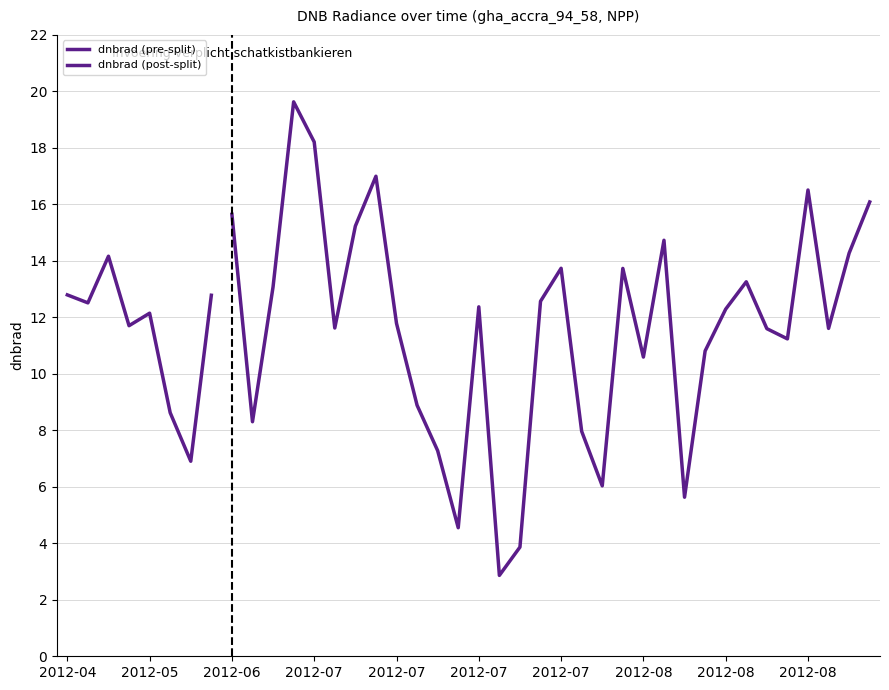

How many interior local peaks (higher than both neighbors) does the data have?

11